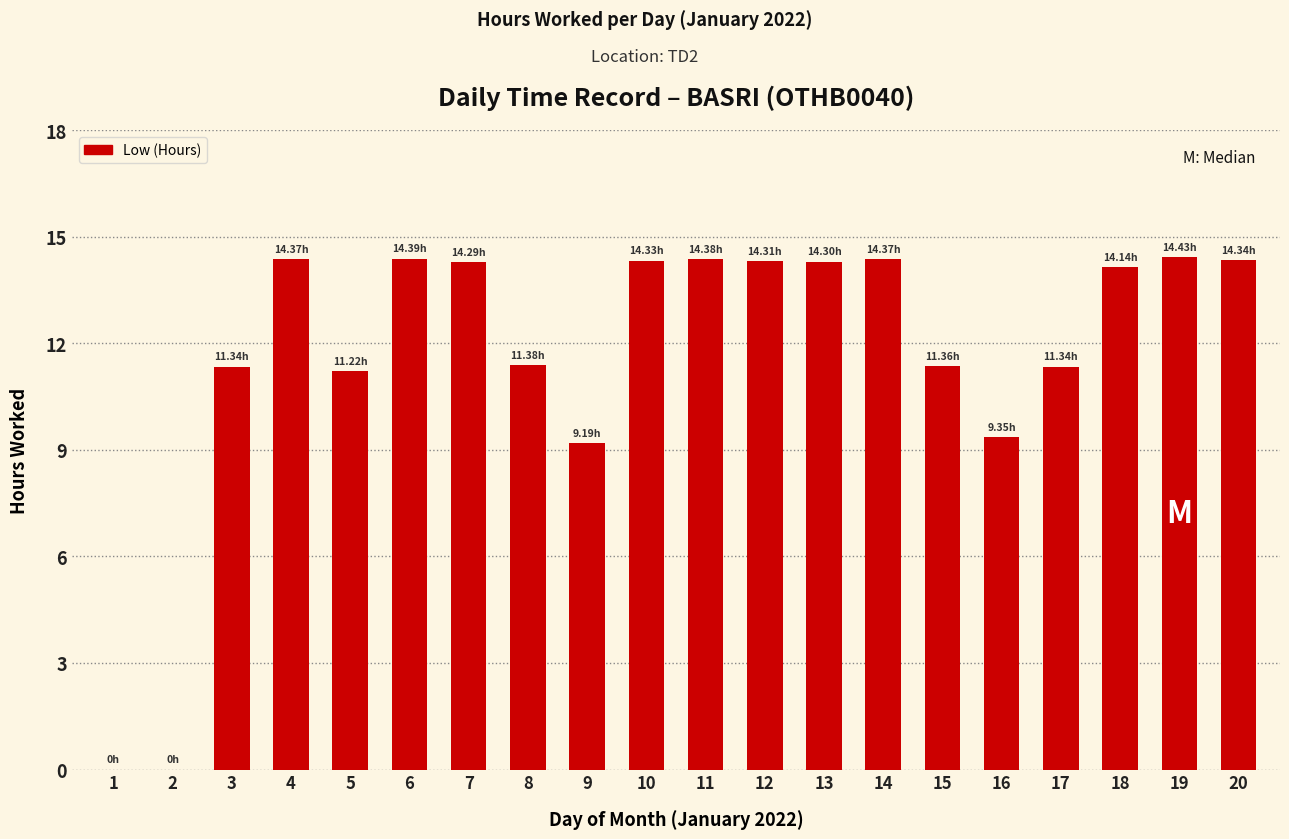

What is the ratio of the value at 11 to the value at 14?

1.0